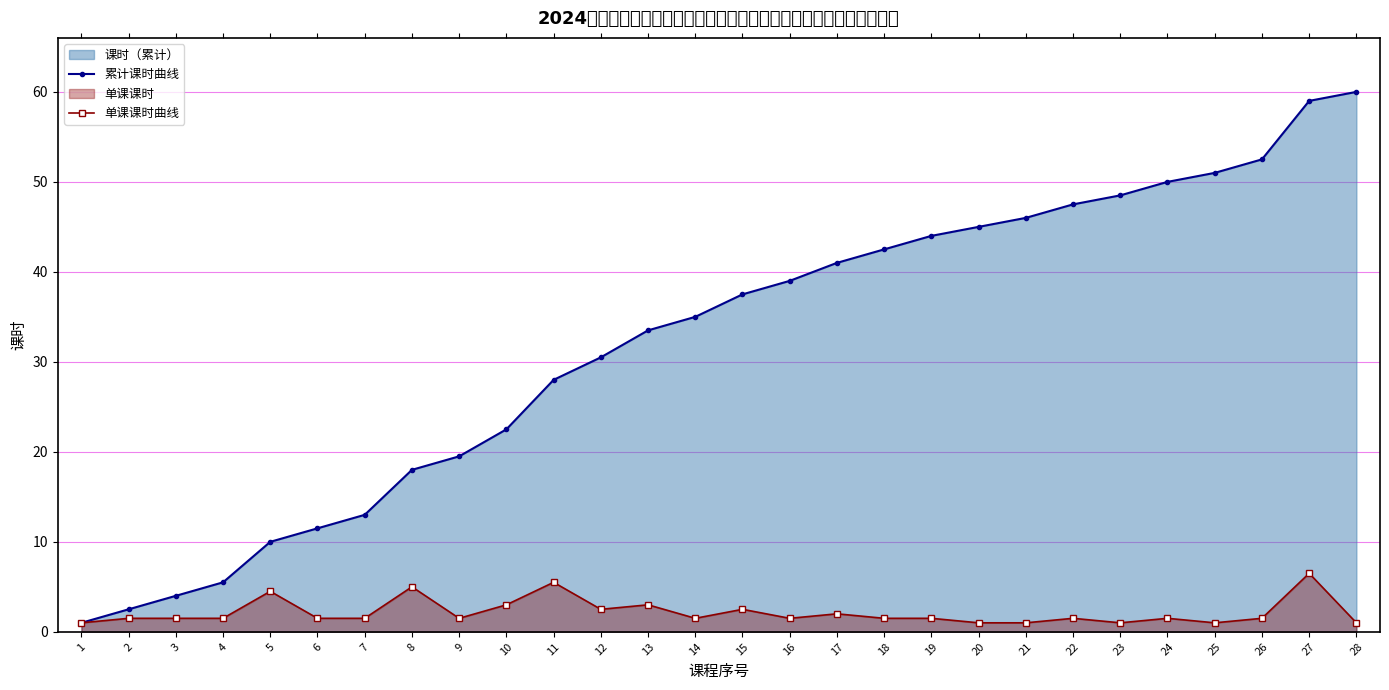

True or false: 单课课时曲线 and 累计课时曲线 intersect in this chart.

False